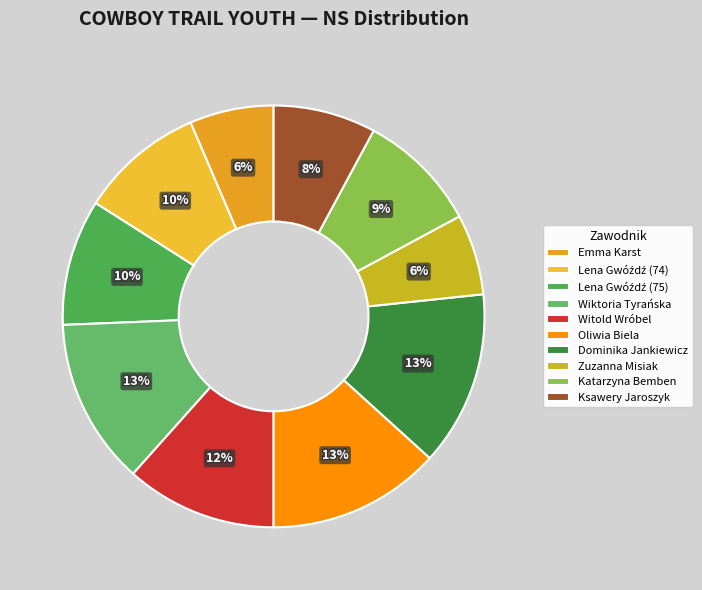

Rank the categories by value from lowest to highest.

Zuzanna Misiak, Emma Karst, Ksawery Jaroszyk, Katarzyna Bemben, Lena Gwóźdź (74), Lena Gwóźdź (75), Witold Wróbel, Wiktoria Tyrańska, Oliwia Biela, Dominika Jankiewicz